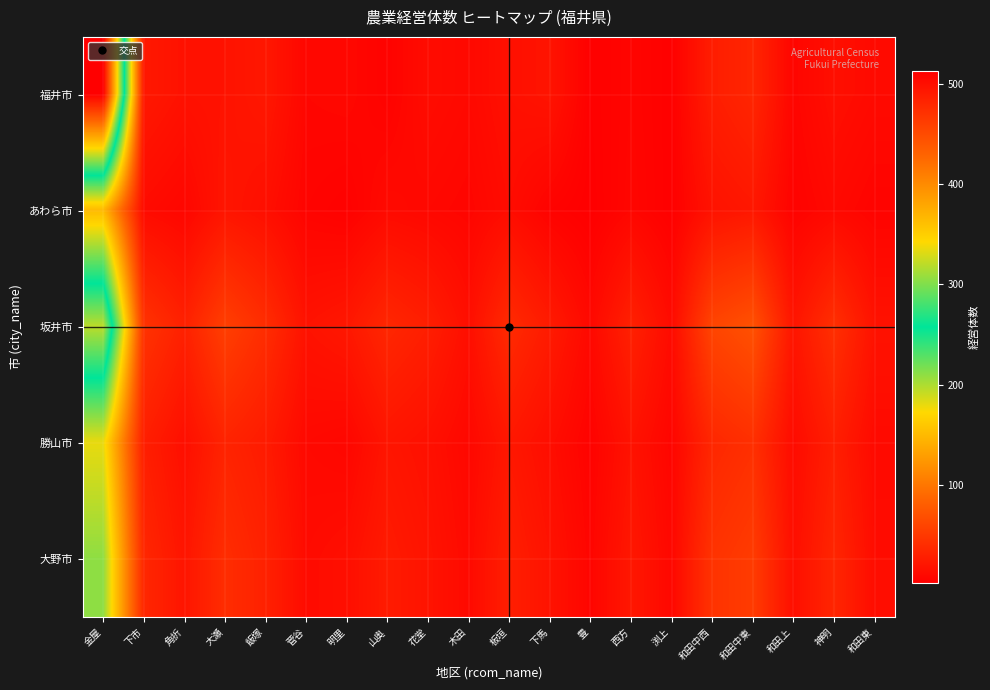

At how many categories does at least one series exceed 172?

1